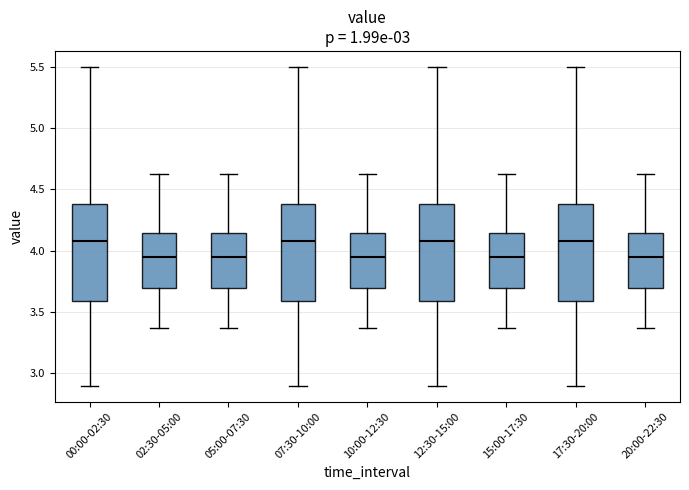

Reading left to right, transcribe this box plot: for each box, give where its median line is, the range the box spans, and where its two whiskers end, as read against the y-axis. The values are not printed on the chart, so give them approximately, as read against the axis.

00:00-02:30: median 4.10, box 3.60 to 4.40, whiskers 2.90 to 5.50
02:30-05:00: median 3.95, box 3.70 to 4.15, whiskers 3.35 to 4.65
05:00-07:30: median 3.95, box 3.70 to 4.15, whiskers 3.35 to 4.65
07:30-10:00: median 4.10, box 3.60 to 4.40, whiskers 2.90 to 5.50
10:00-12:30: median 3.95, box 3.70 to 4.15, whiskers 3.35 to 4.65
12:30-15:00: median 4.10, box 3.60 to 4.40, whiskers 2.90 to 5.50
15:00-17:30: median 3.95, box 3.70 to 4.15, whiskers 3.35 to 4.65
17:30-20:00: median 4.10, box 3.60 to 4.40, whiskers 2.90 to 5.50
20:00-22:30: median 3.95, box 3.70 to 4.15, whiskers 3.35 to 4.65